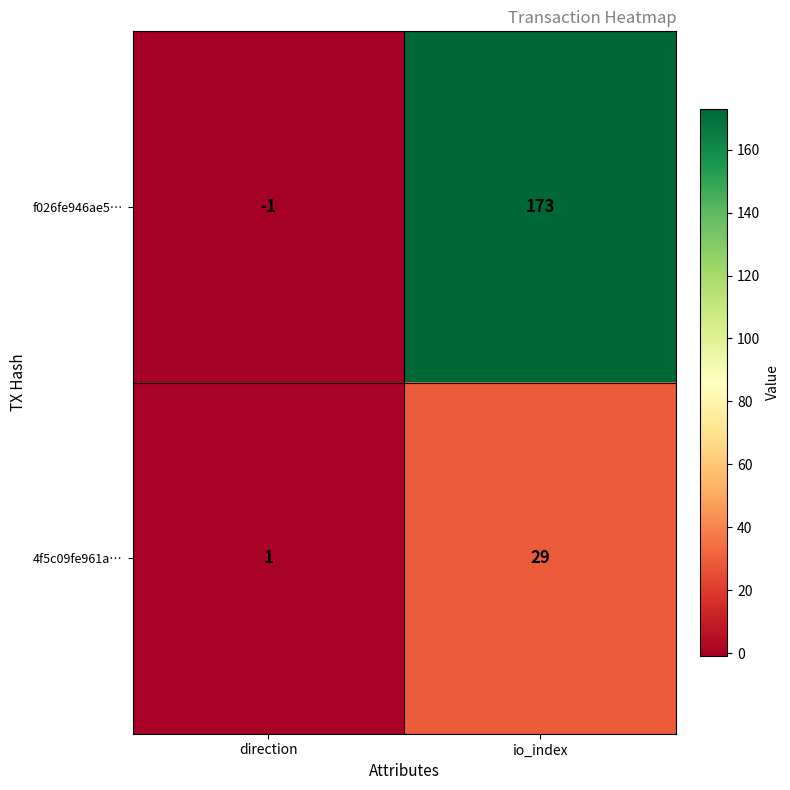

Reading left to right, extract all data points from this chart.

f026fe946ae5…: -1	173
4f5c09fe961a…: 1	29